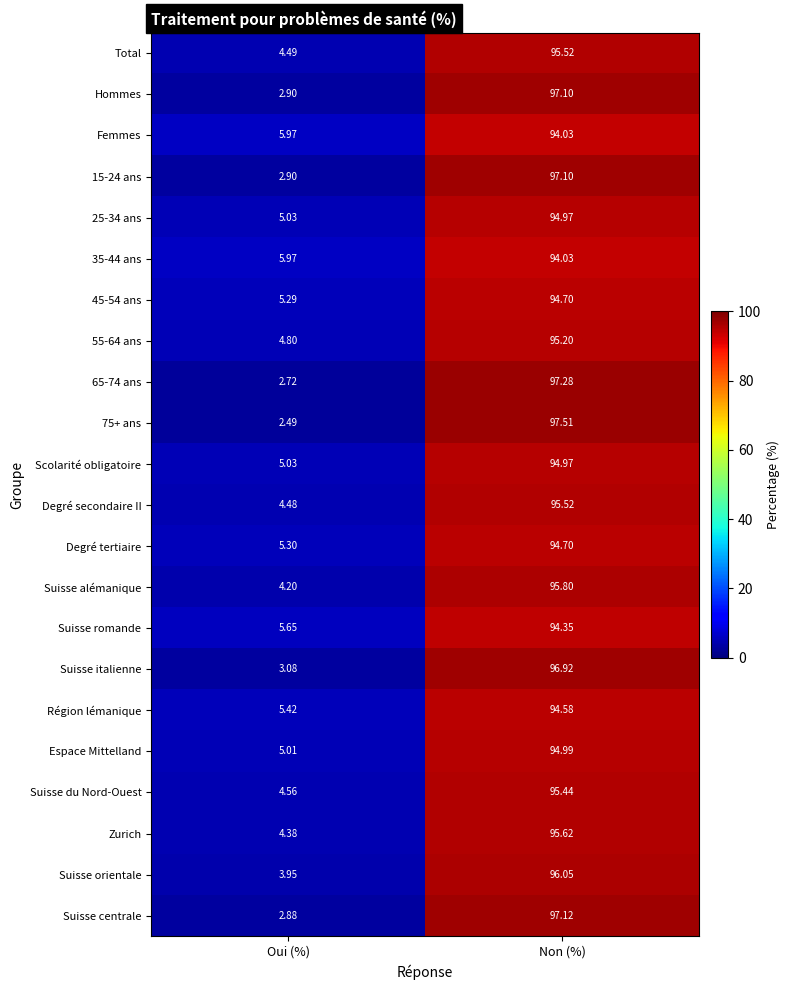

Which series has the largest total across all categories?

Total